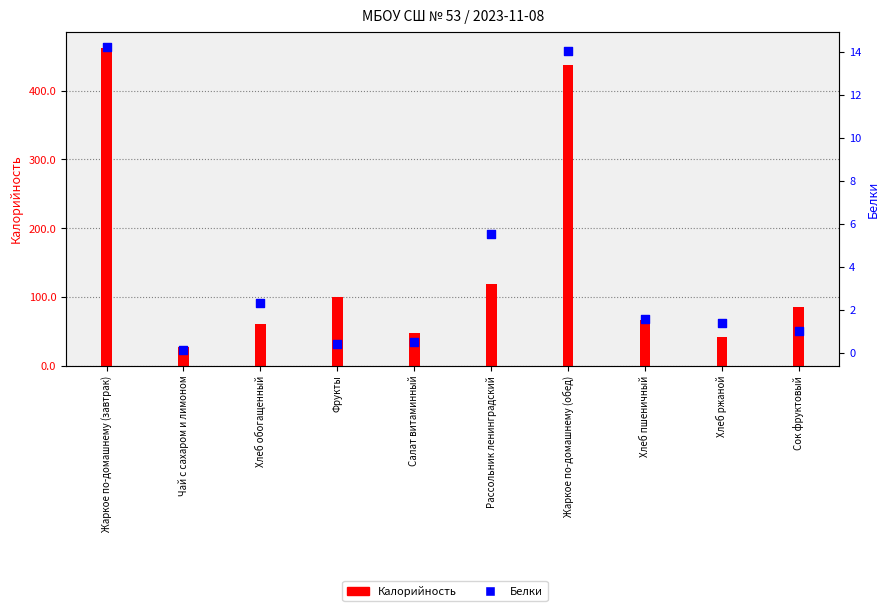

What is the total value across all series at Сок фруктовый?

85.7